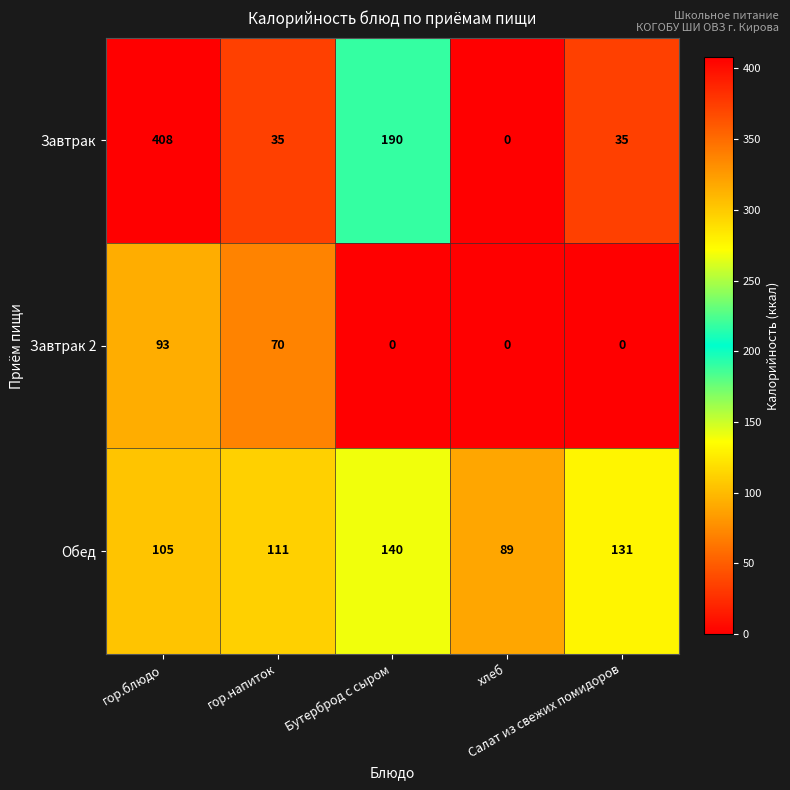

Which series has the widest spread of values?

Завтрак